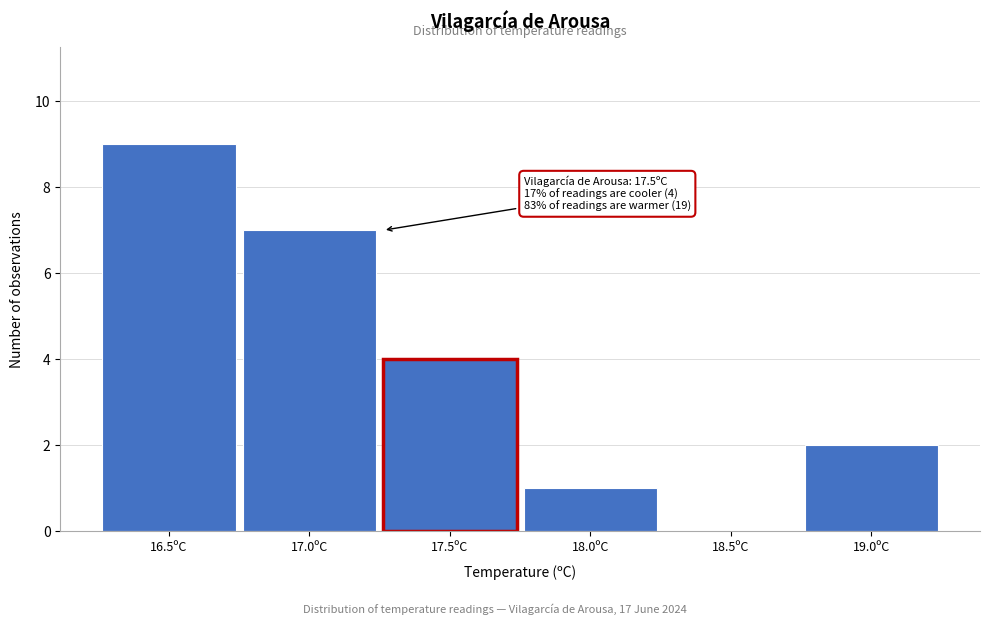

Reading left to right, list all the values displayed in this chart.

16.5ºC=9	17.0ºC=7	17.5ºC=4	18.0ºC=1	18.5ºC=0	19.0ºC=2